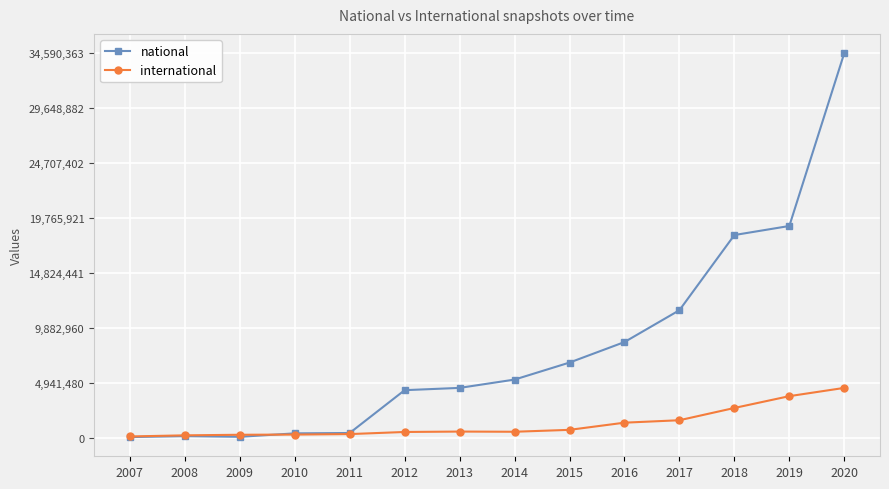

Rank the series by their maximum value, from highest to lowest.

national, international